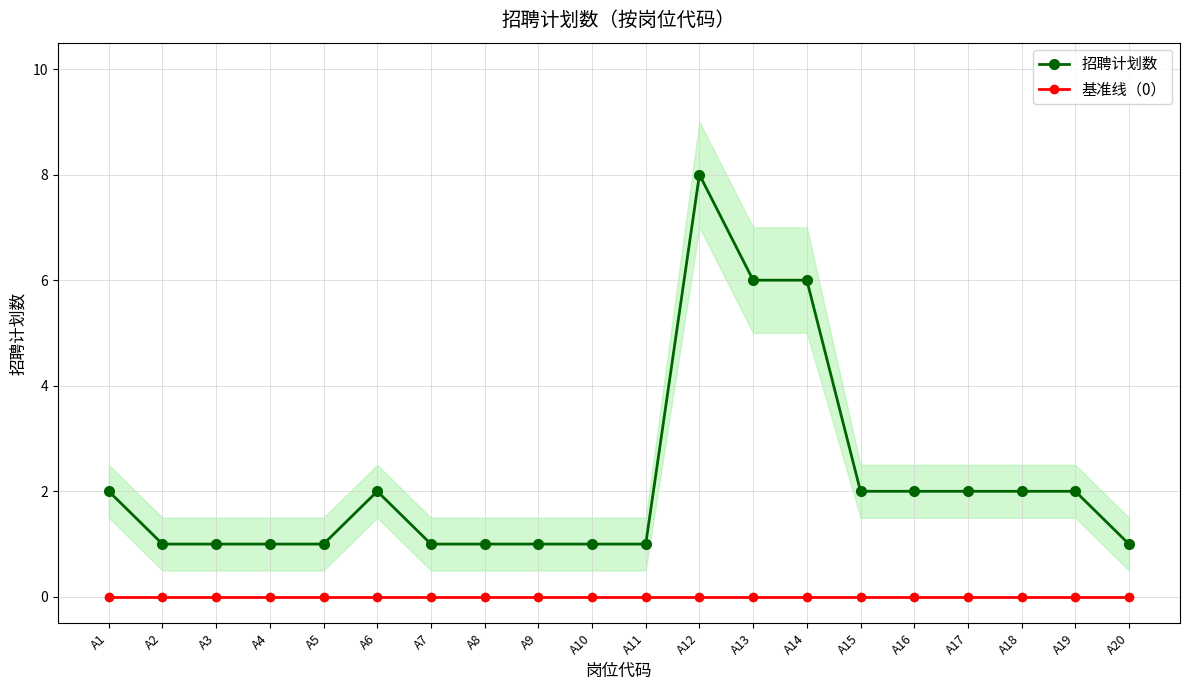

The value of 基准线（0） at A19 is 0. True or false?

True